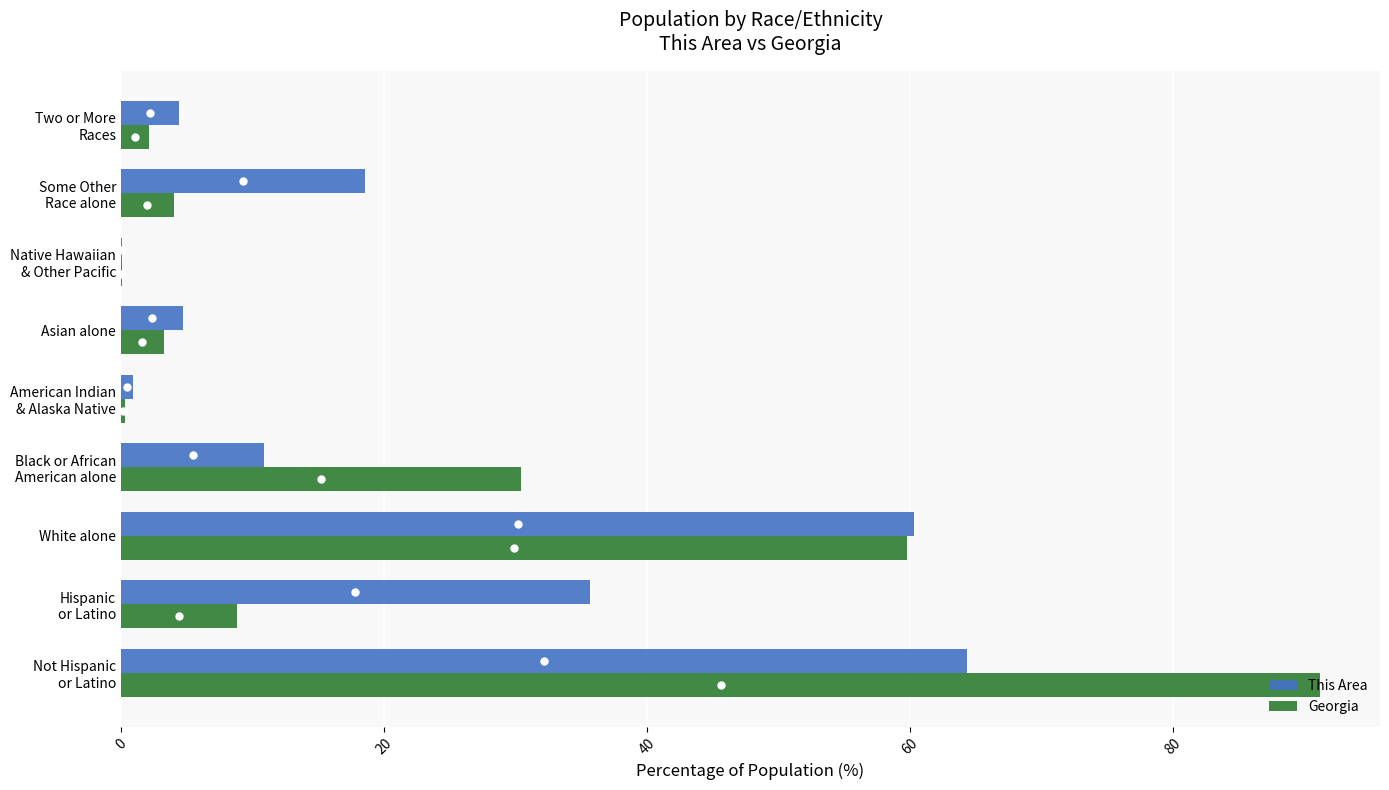

What is the average value of the Georgia series?

22.2